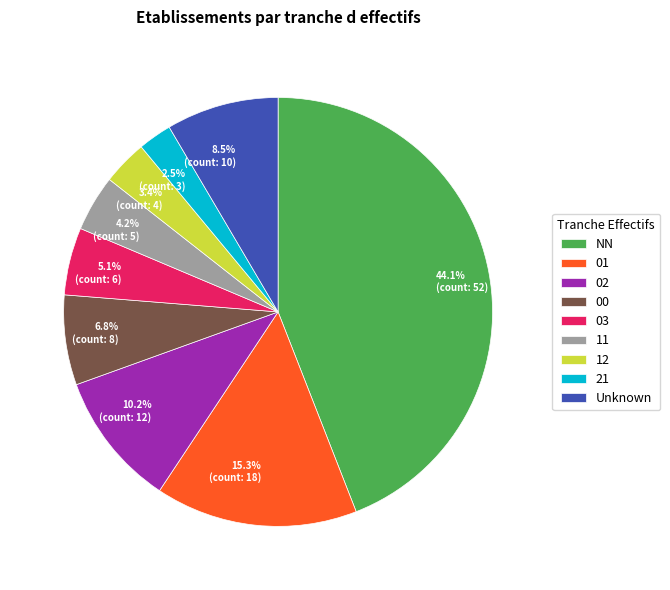

Does any single category account for the majority?

No